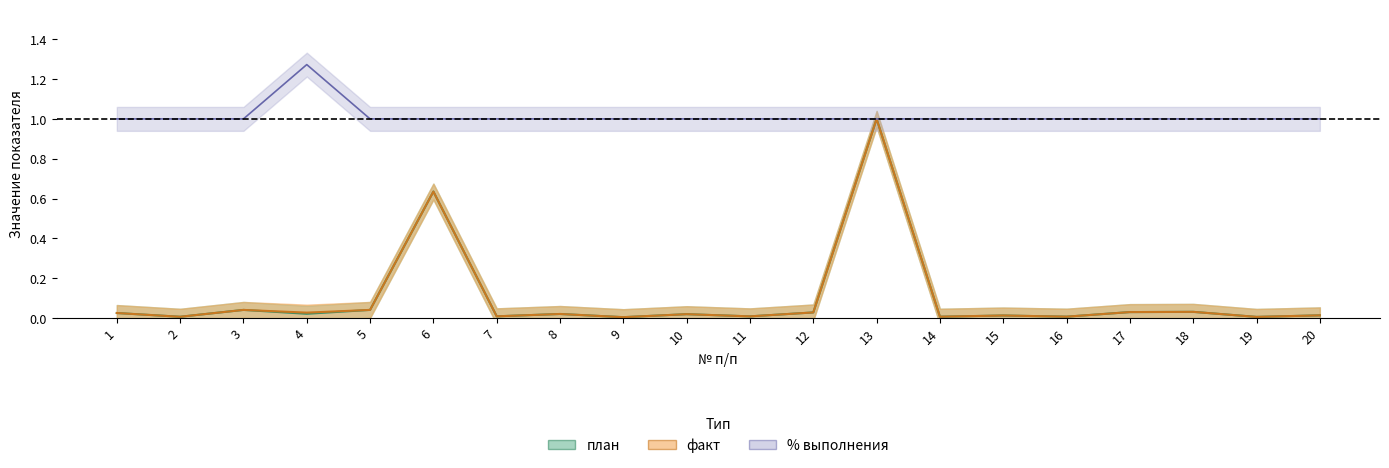

At which label does % выполнения reach its peak?

4